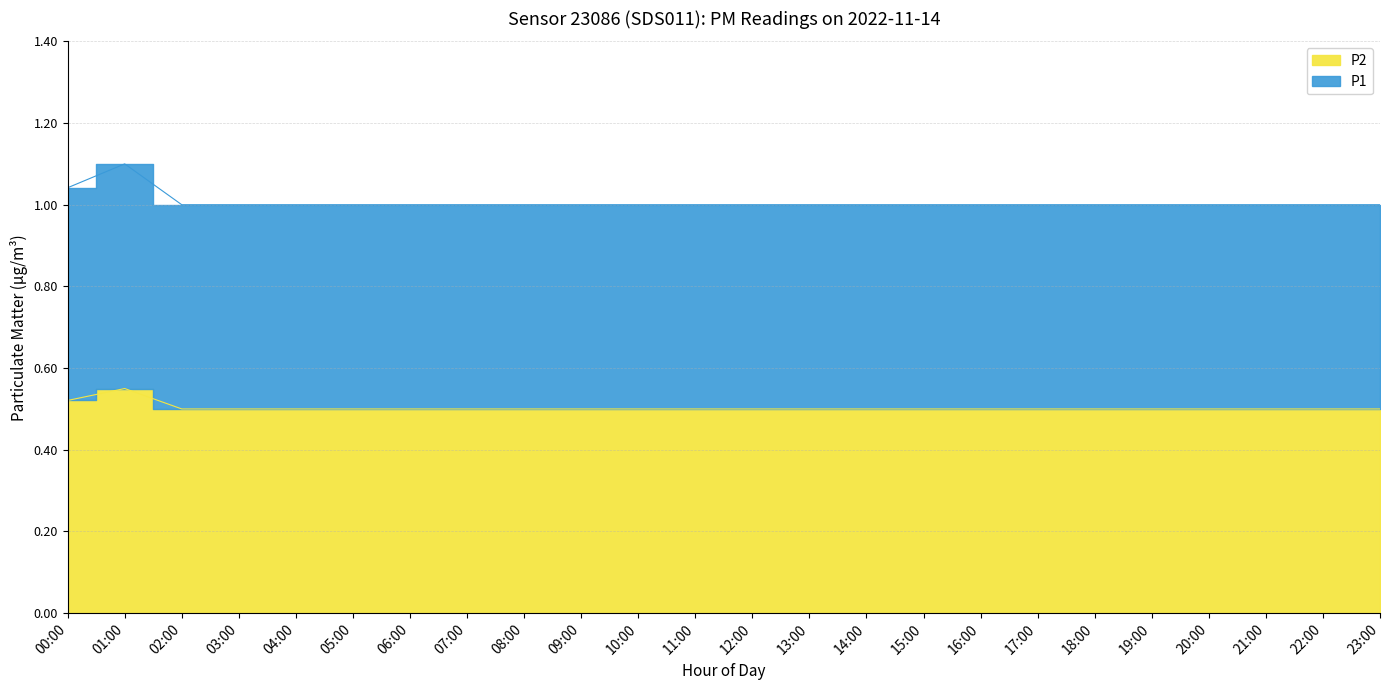

What is the smallest value displayed?

0.5